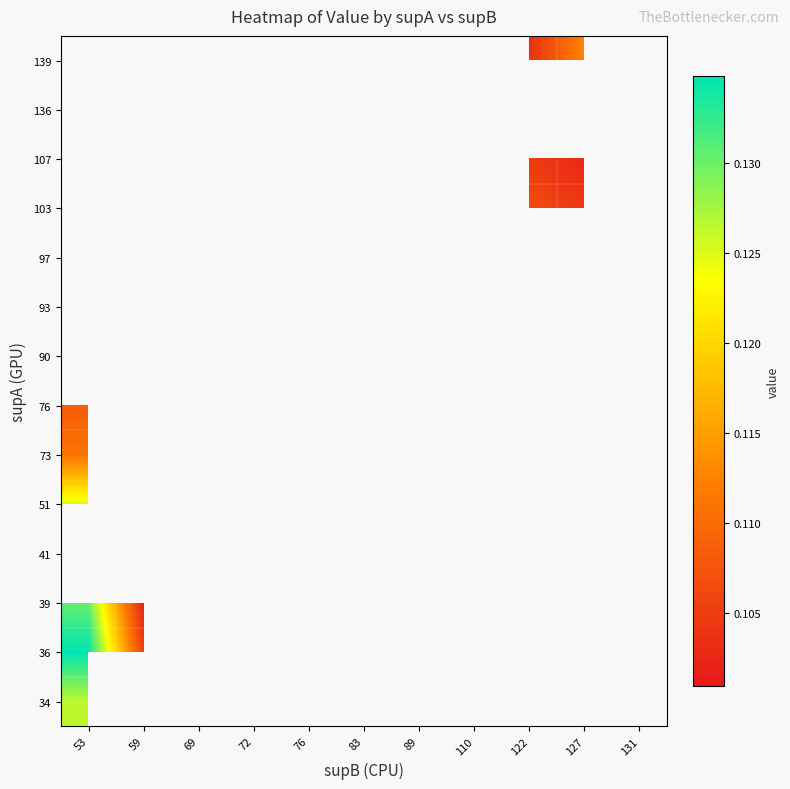

Where is 73 nearest to the value 0?

53